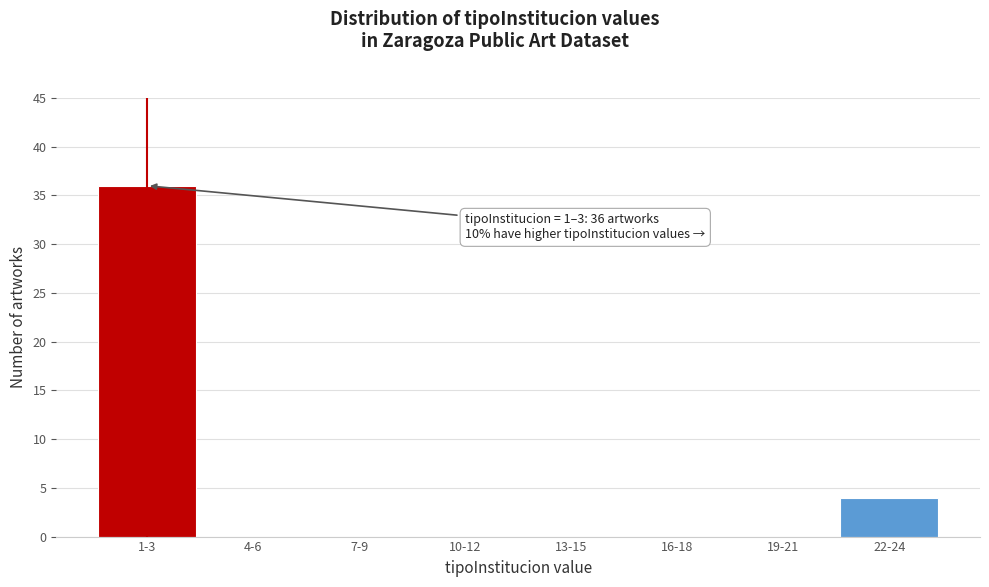

Reading left to right, extract all data points from this chart.

1-3=36	4-6=0	7-9=0	10-12=0	13-15=0	16-18=0	19-21=0	22-24=4